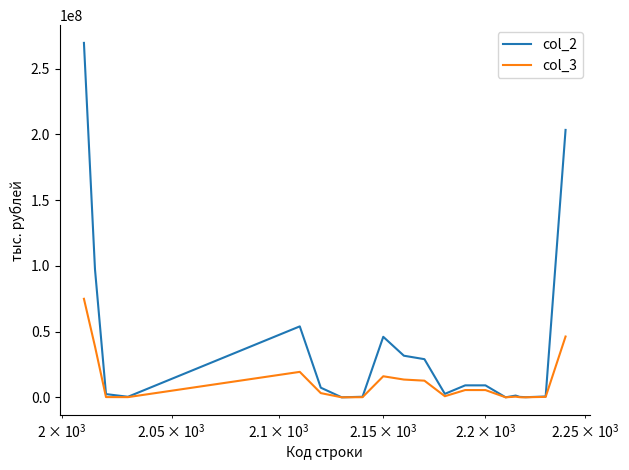

Does the chart have visible grid lines?

No